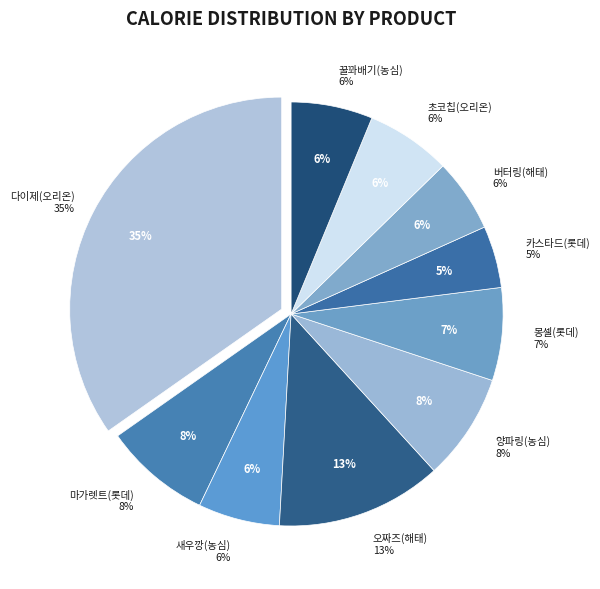

Is there any slice that represents more than half of the pie?

No